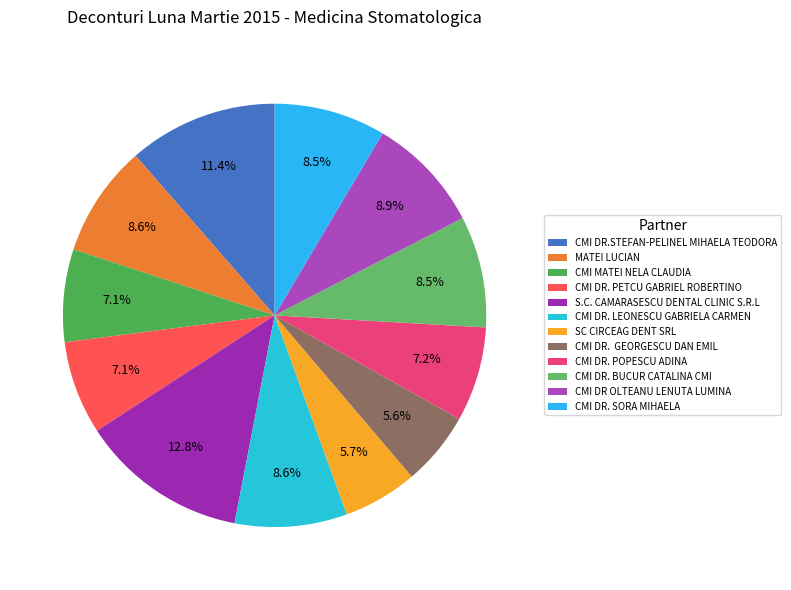

How many slices are in this pie chart?

12